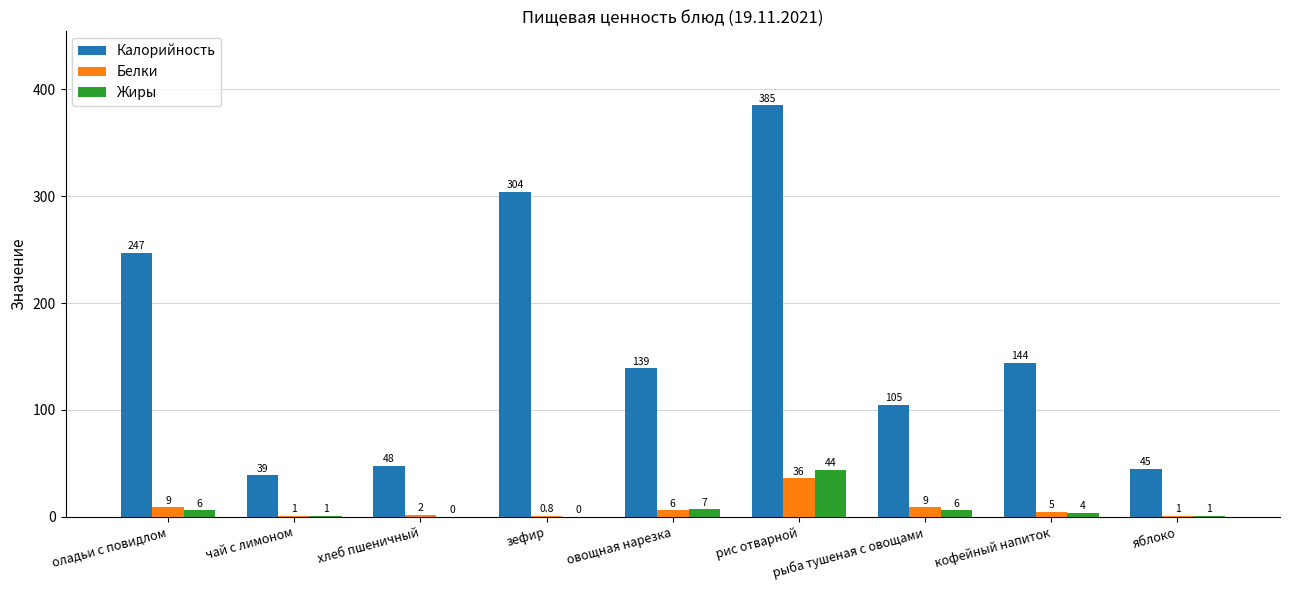

Which series changed the most between зефир and овощная нарезка?

Калорийность